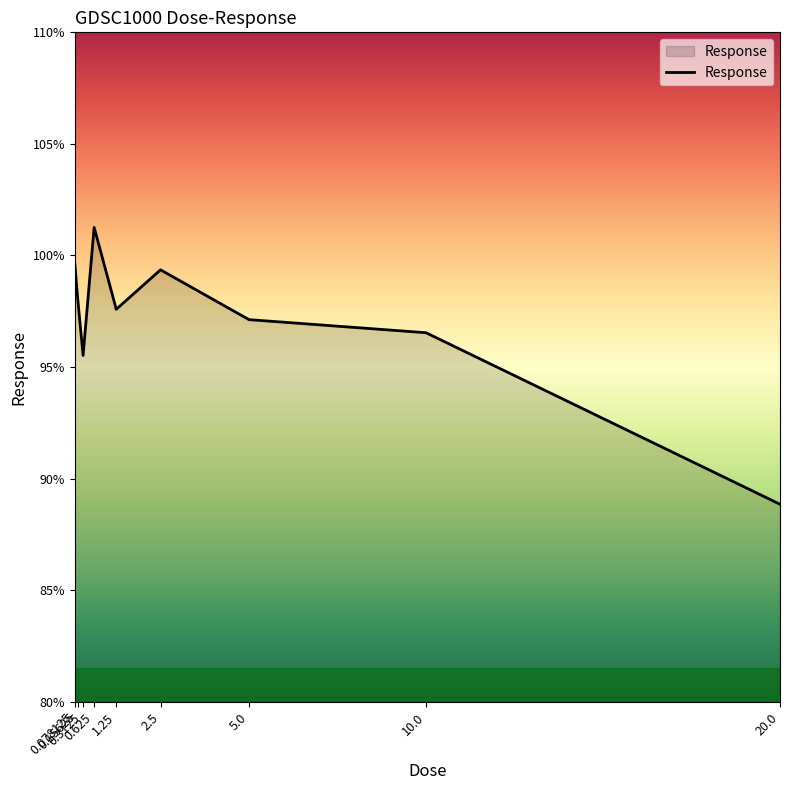

What is the difference between the maximum and minimum values?

12.4